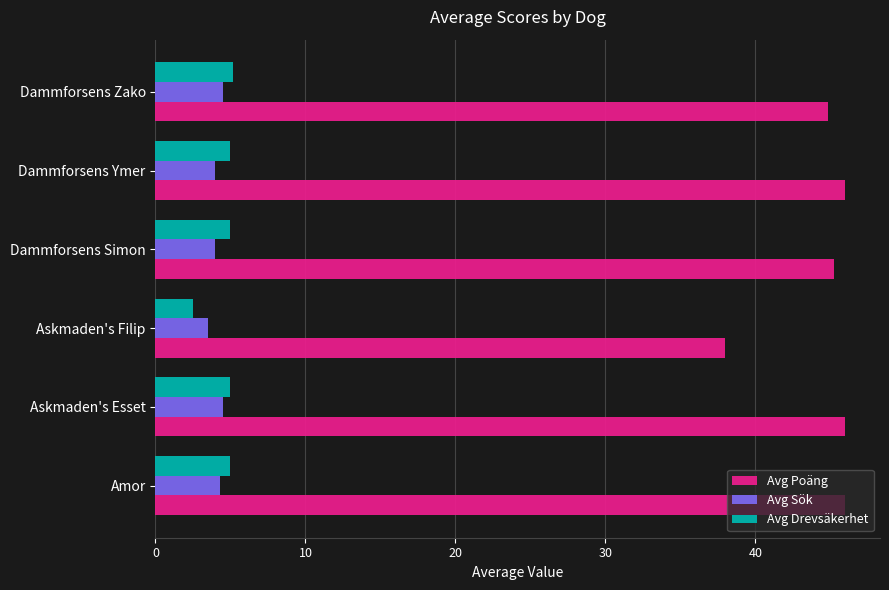

Which series has the largest total across all categories?

Avg Poäng